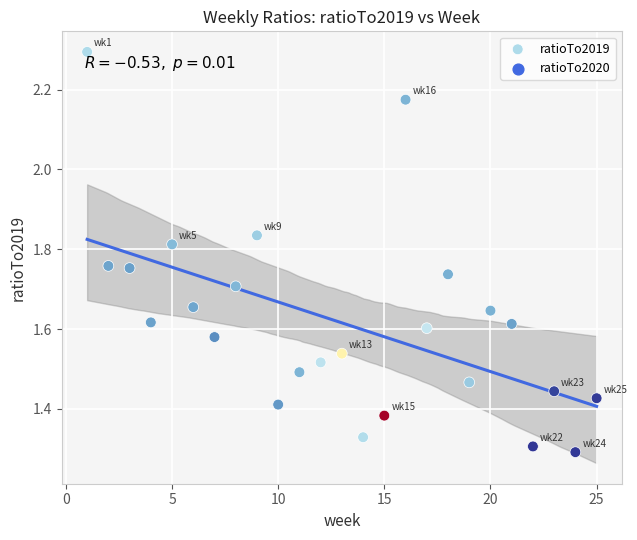

What is the range of Y values (max minus min)?

1.0